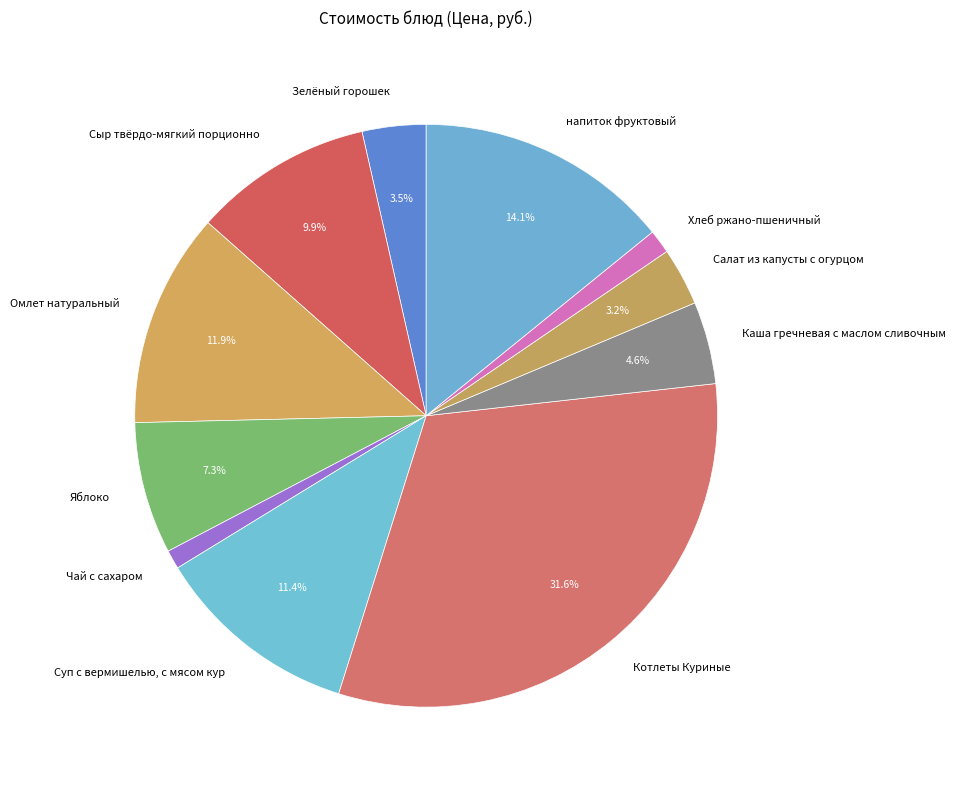

What percentage do Сыр твёрдо-мягкий порционно and Каша гречневая с маслом сливочным together represent?

14.5%